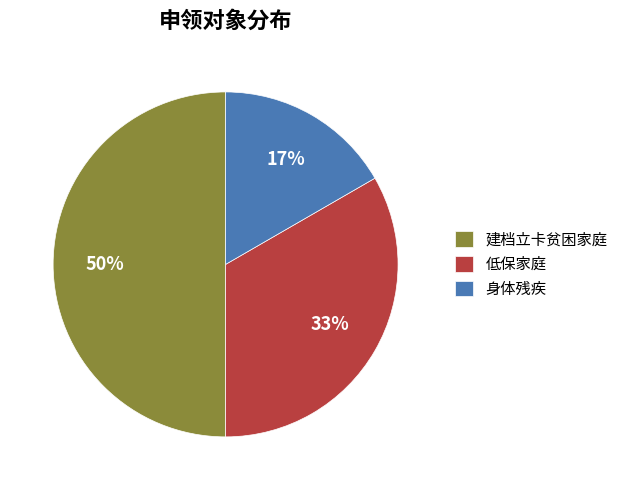

To the nearest percent, what is the difference between the 建档立卡贫困家庭 and 低保家庭 slice percentages?

17%